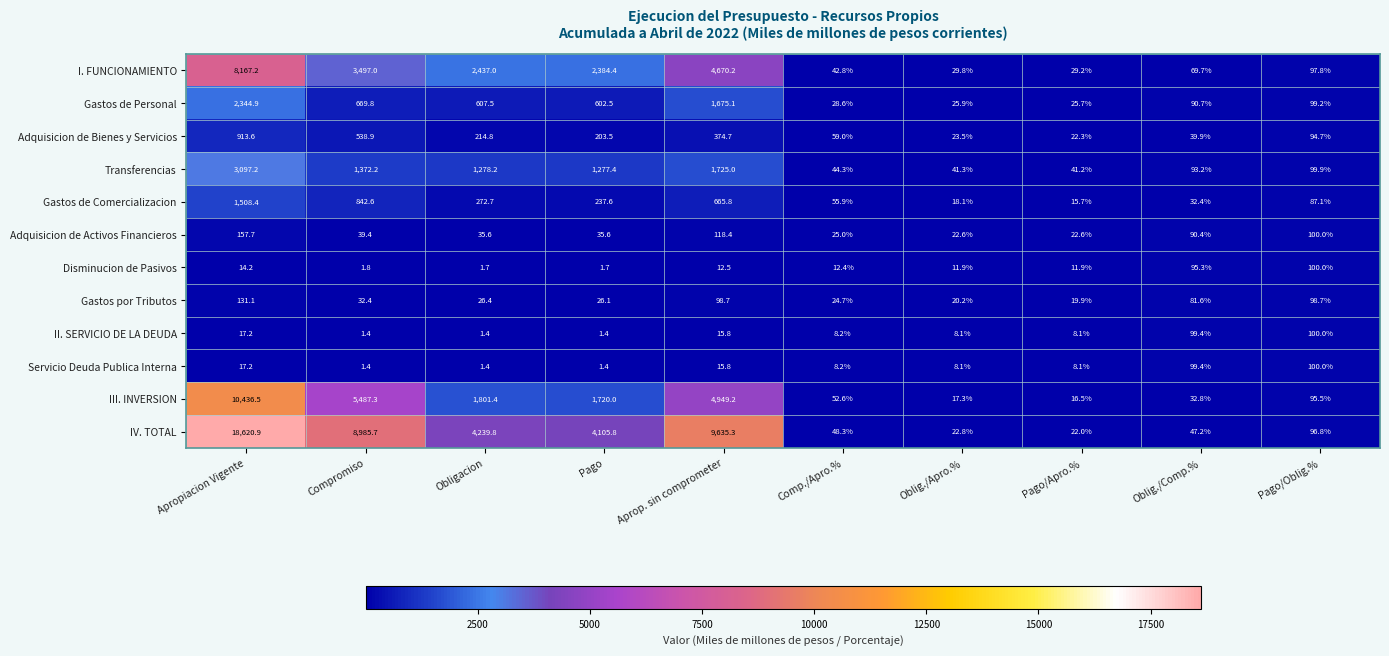

At which category does the chart reach its peak across all series?

Apropiacion Vigente